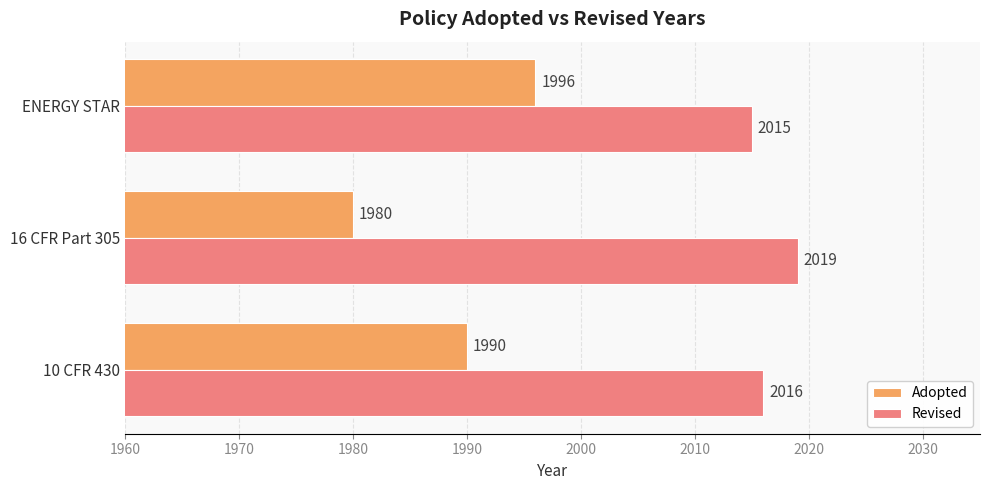

Which series has the widest spread of values?

Adopted